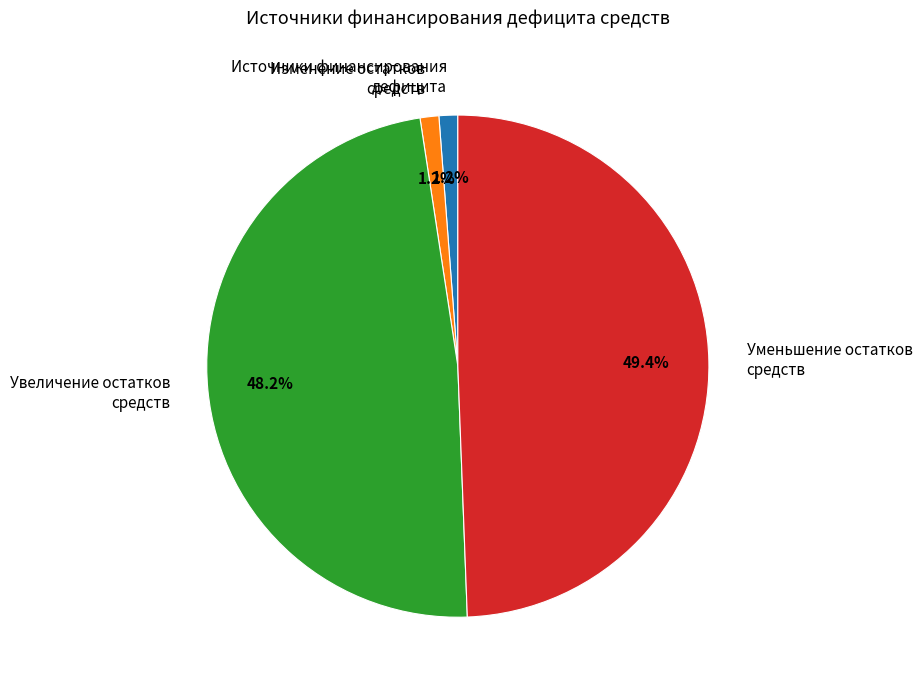

Which has a higher value, Уменьшение остатков средств or Источники финансирования дефицита?

Уменьшение остатков средств